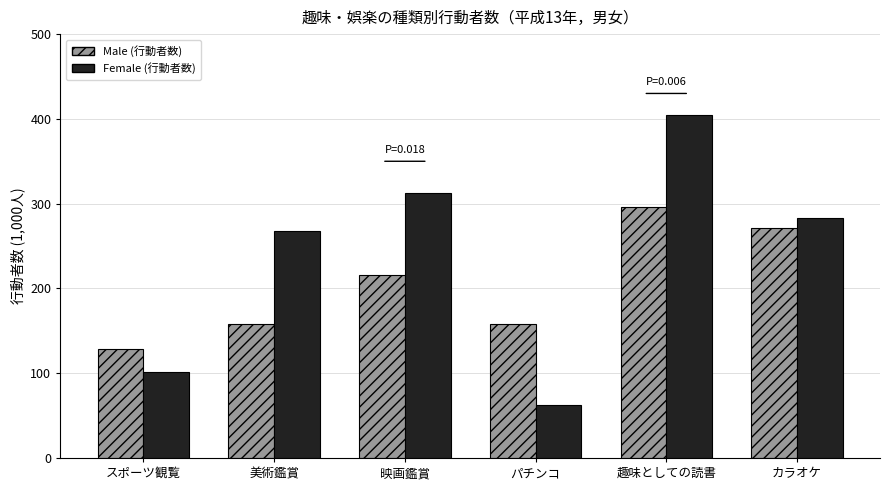

What is the difference between the highest and lowest values at 趣味としての読書?

109